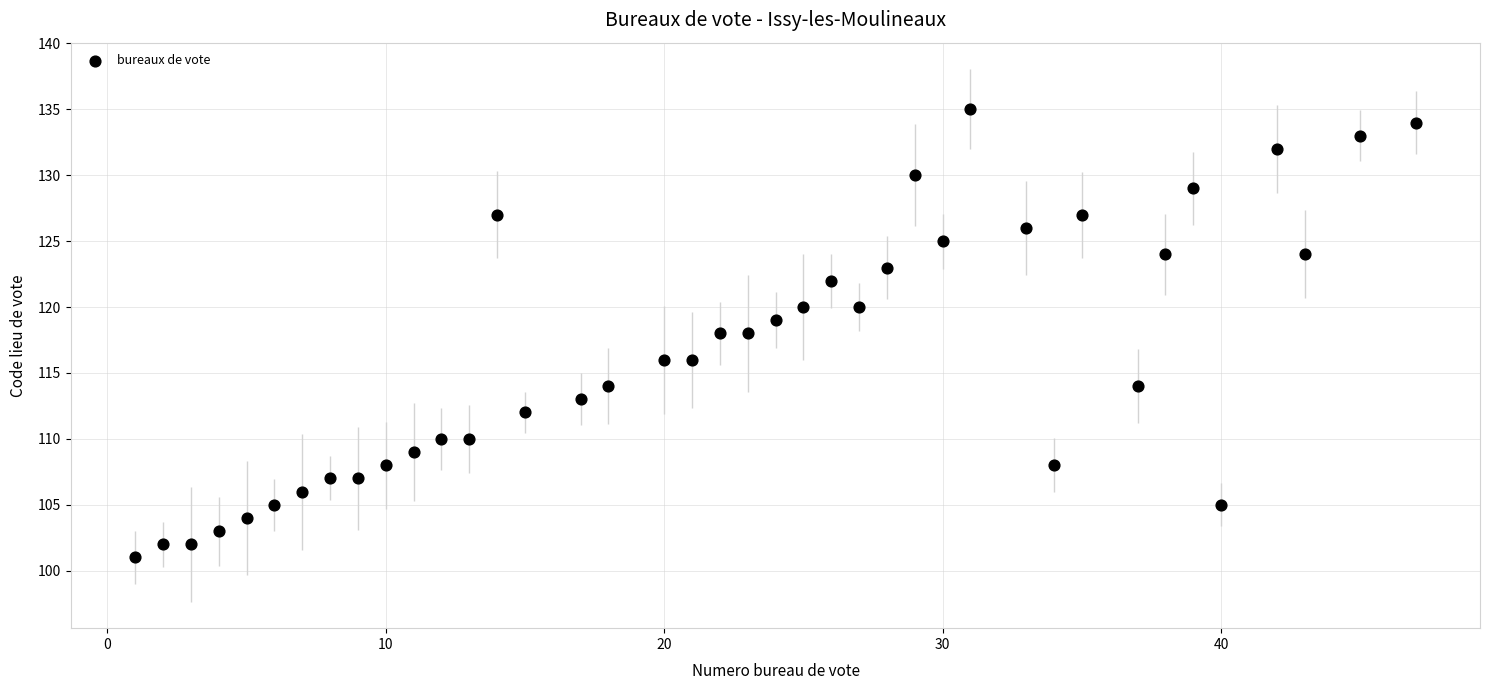

What is the range of X values (max minus min)?

46